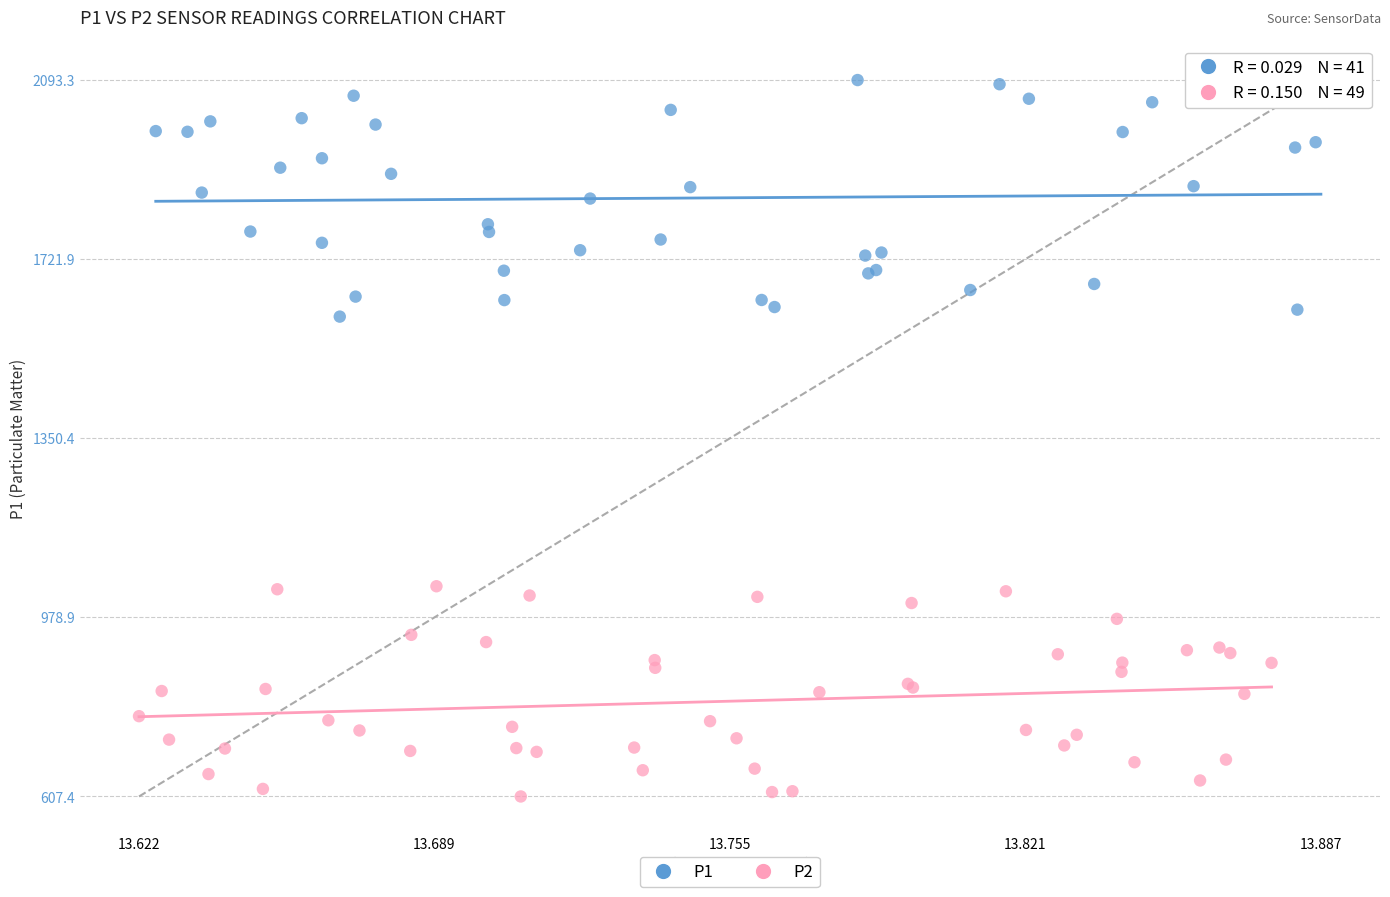

Which series reaches the minimum Y coordinate?

P2